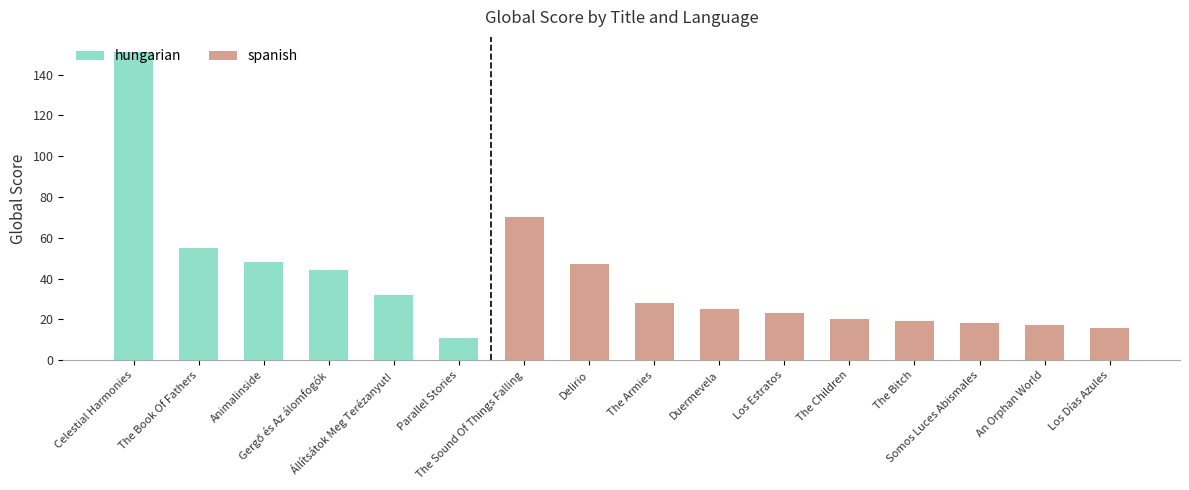

Reading left to right, what are all the values shown in this chart?

hungarian: 151	55	48	44	32	11	0	0	0	0	0	0	0	0	0	0
spanish: 0	0	0	0	0	0	70	47	28	25	23	20	19	18	17	16